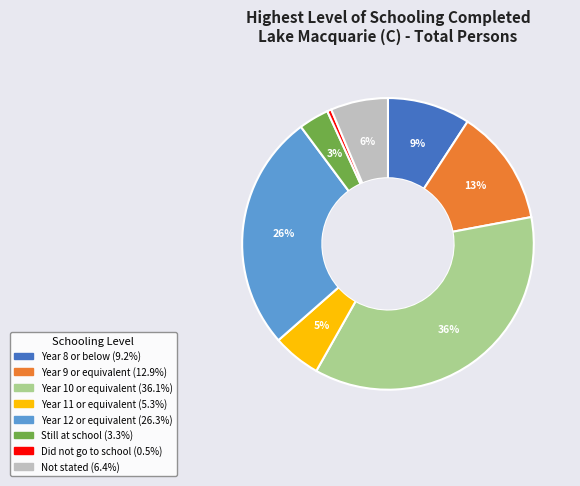

How many segments does this pie chart have?

8